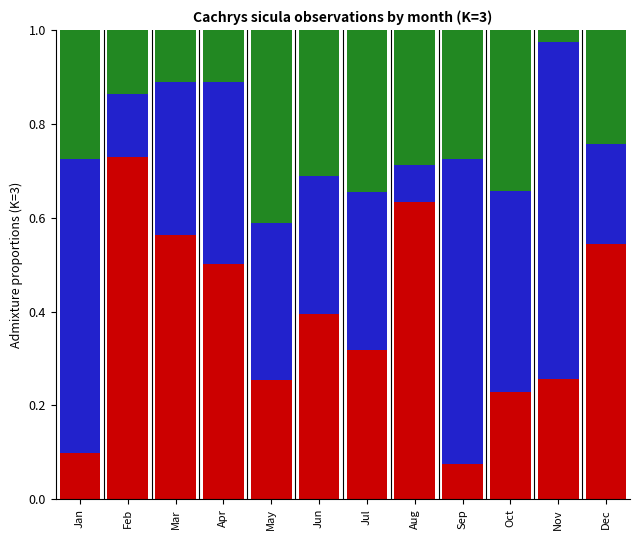

Does the chart contain any negative values?

No